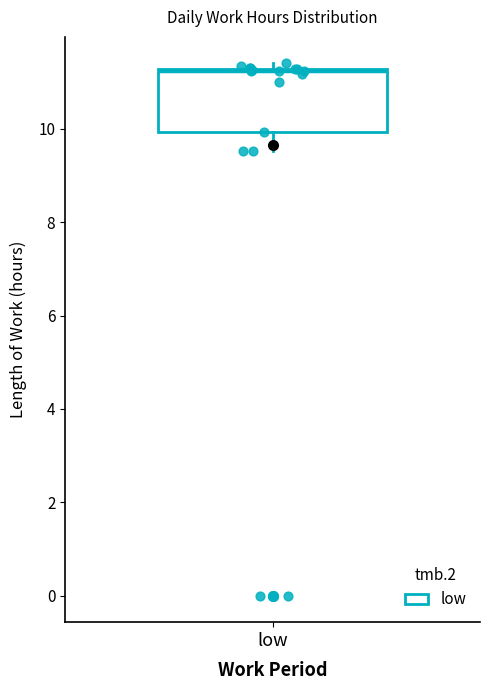

Read this box plot against the y-axis: the position of the median line, the range covered by the box, and the ends of both whiskers. The values are not printed on the chart, so give them approximately, as read against the axis.

median 11.2, box 10.0 to 11.2, whiskers 9.6 to 11.4